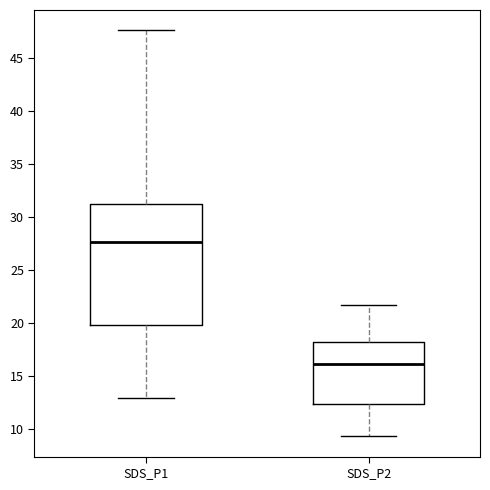

Comparing the boxes themselves (not the whiskers), which one is the tallest?

SDS_P1